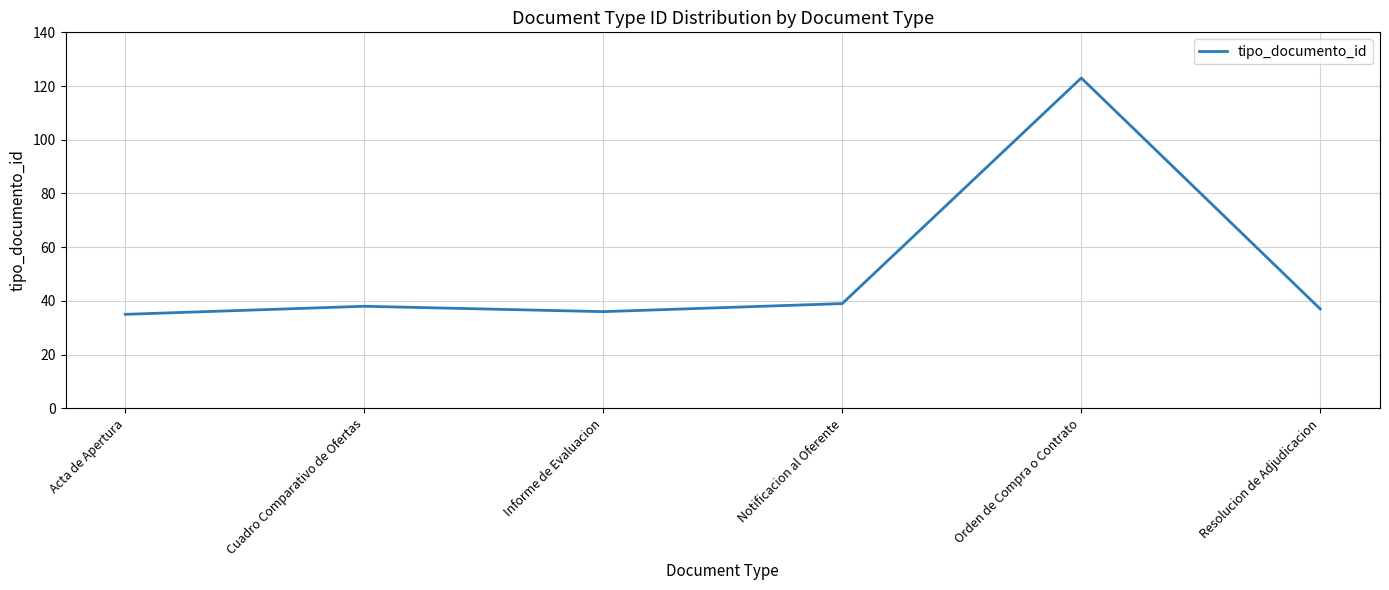

True or false: the data shows 36 at Informe de Evaluacion.

True